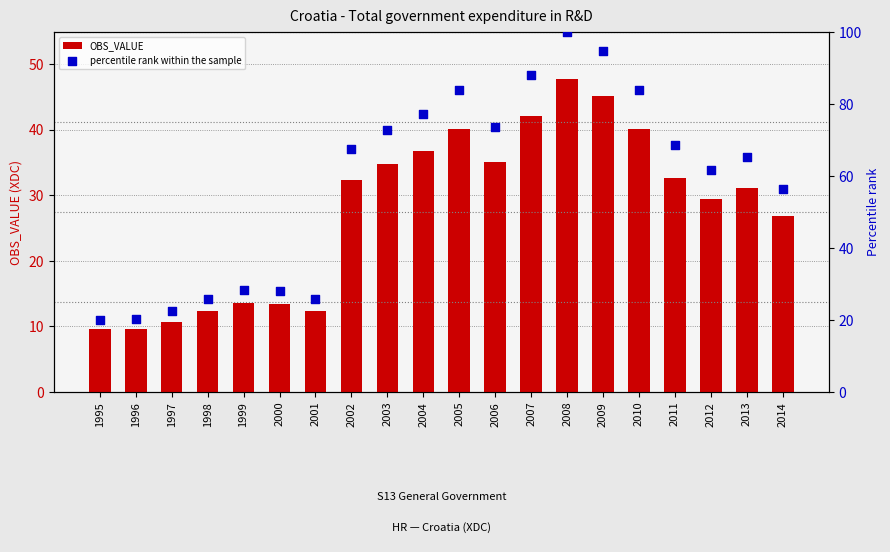

At how many categories does at least one series exceed 67?

10